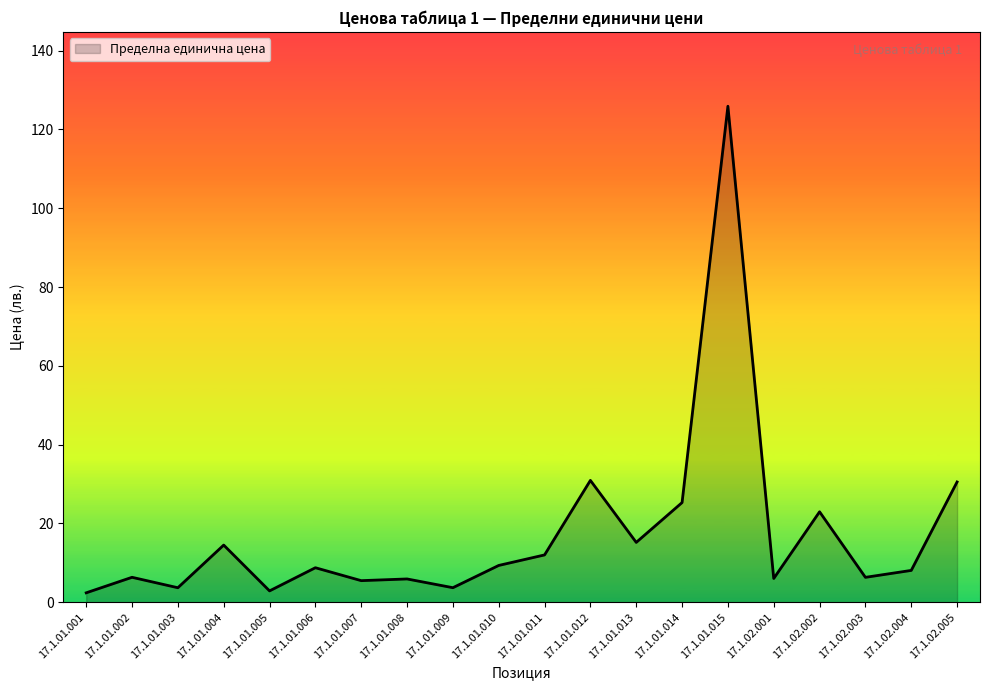

What is the difference between the maximum and minimum values?

123.5